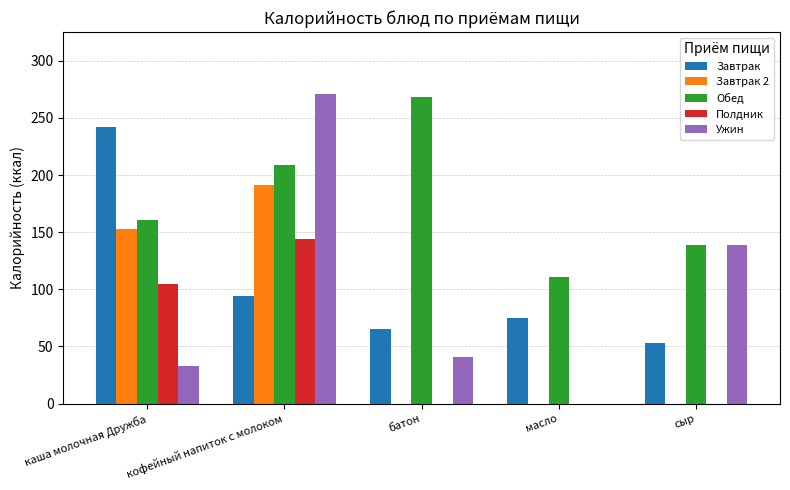

How many series are shown in this chart?

5